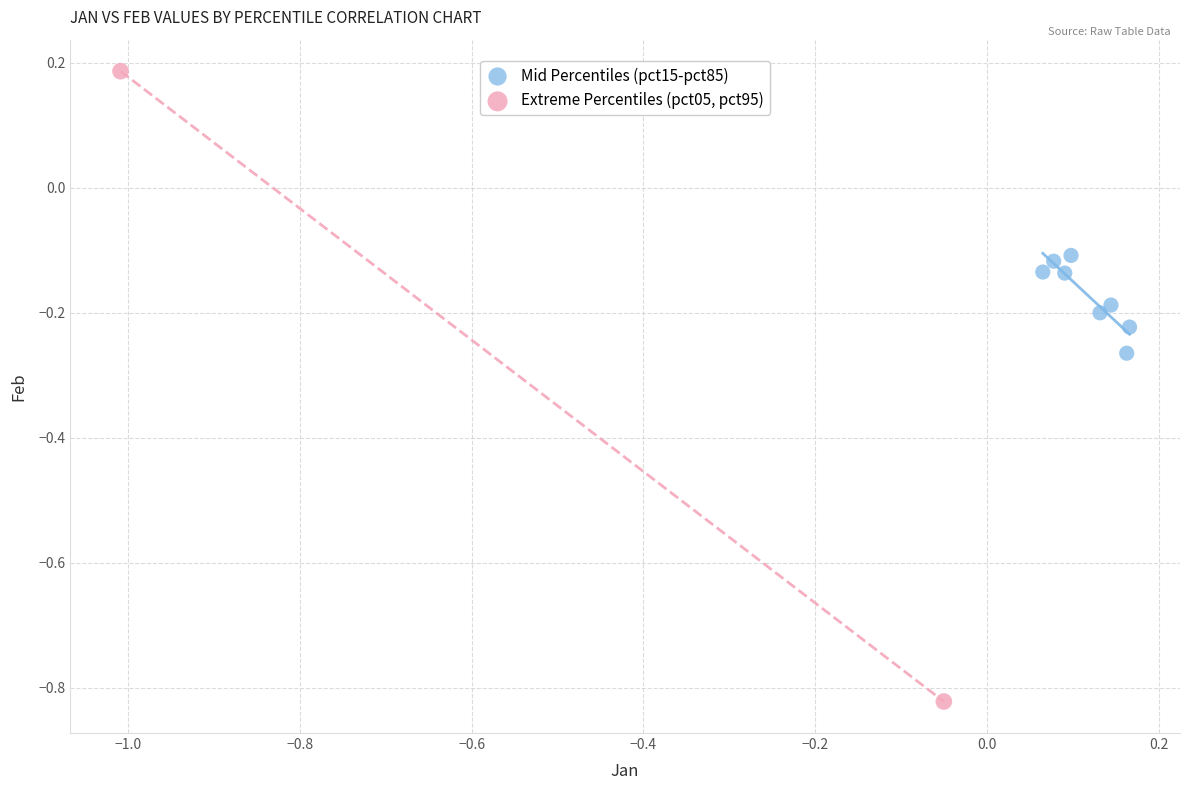

Which series reaches the minimum Y coordinate?

Extreme Percentiles (pct05, pct95)